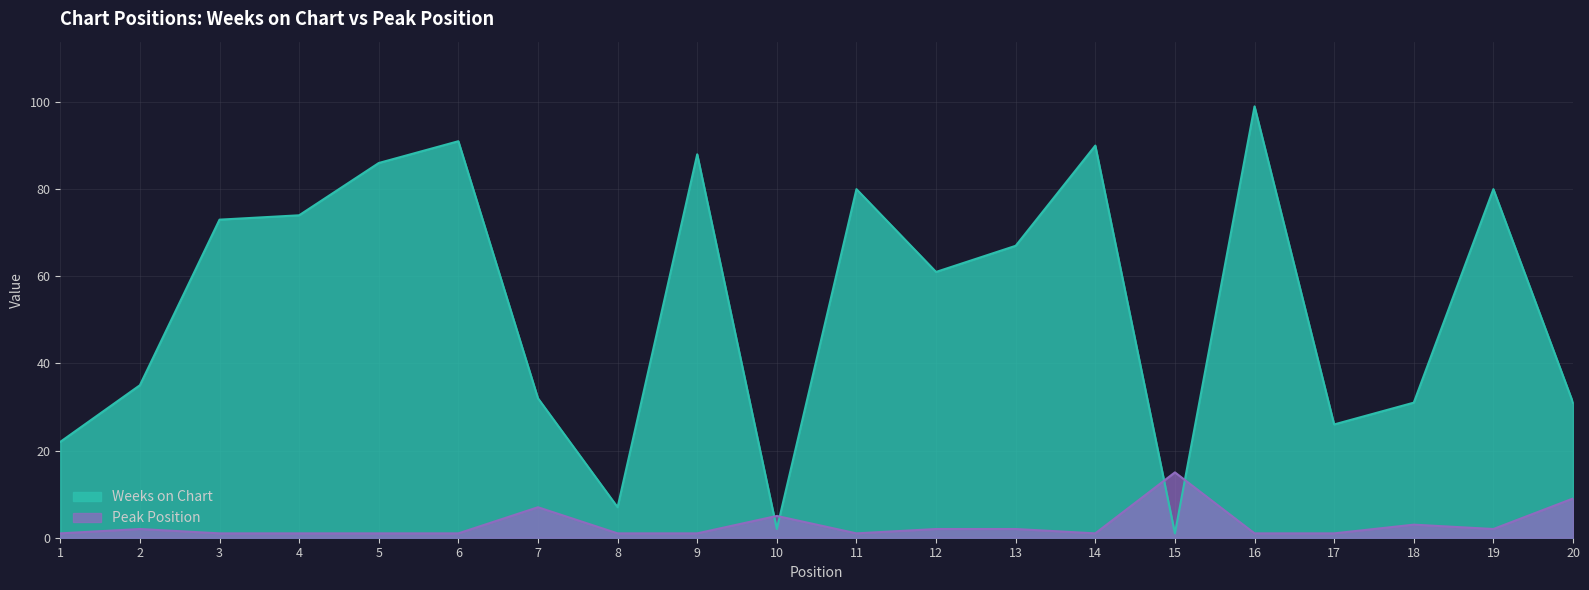

Count the number of categories in the chart.

20